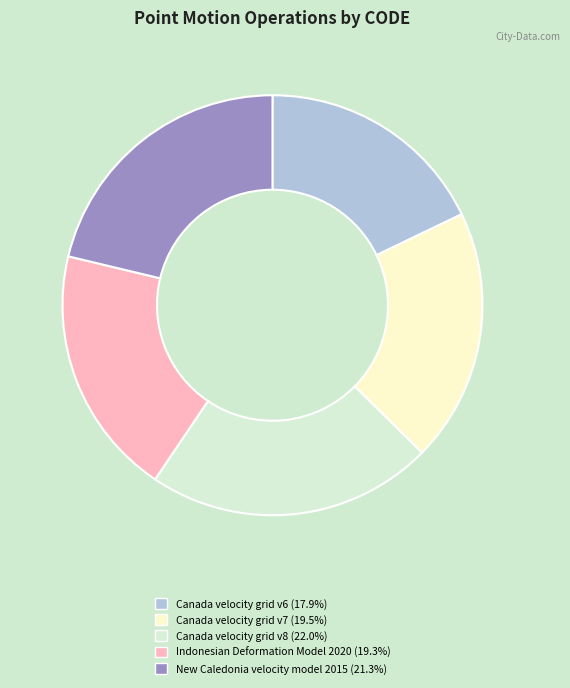

Do Canada velocity grid v8 and Canada velocity grid v6 together represent more than half of the pie?

No